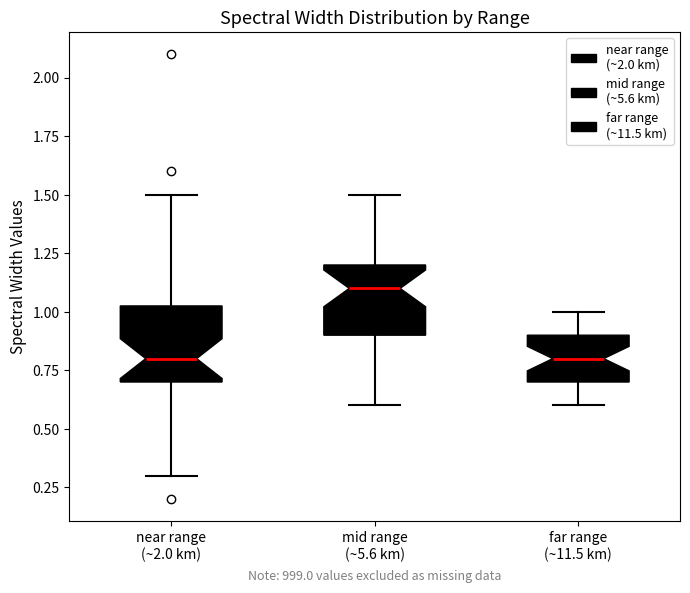

Reading left to right, transcribe this box plot: for each box, give where its median line is, the range the box spans, and where its two whiskers end, as read against the y-axis. The values are not printed on the chart, so give them approximately, as read against the axis.

near range (~2.0 km): median 0.80, box 0.70 to 1.05, whiskers 0.30 to 1.50
mid range (~5.6 km): median 1.10, box 0.90 to 1.20, whiskers 0.60 to 1.50
far range (~11.5 km): median 0.80, box 0.70 to 0.90, whiskers 0.60 to 1.00